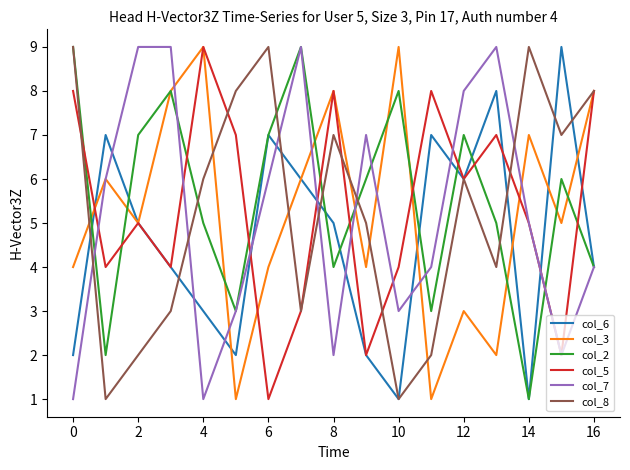

True or false: col_2 and col_5 intersect in this chart.

True